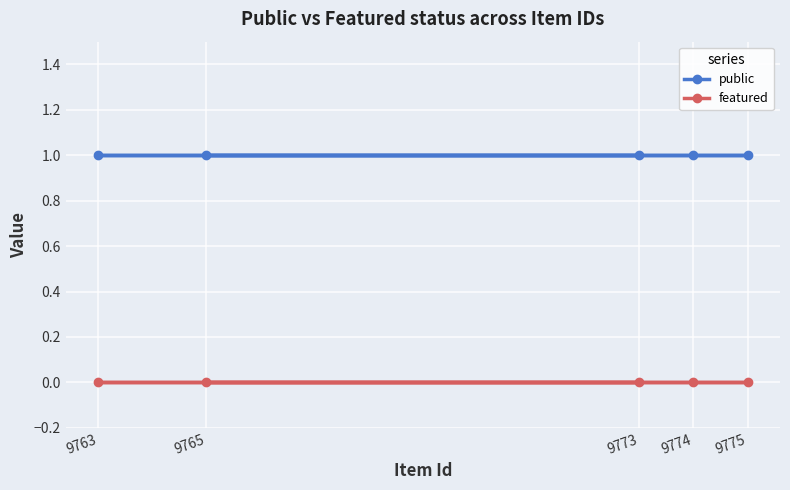

Rank the series by their average value, from lowest to highest.

featured, public